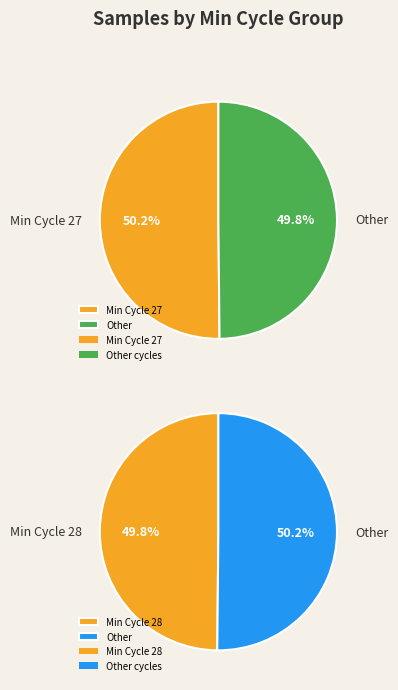

True or false: 27 accounts for 21% of the total.

False